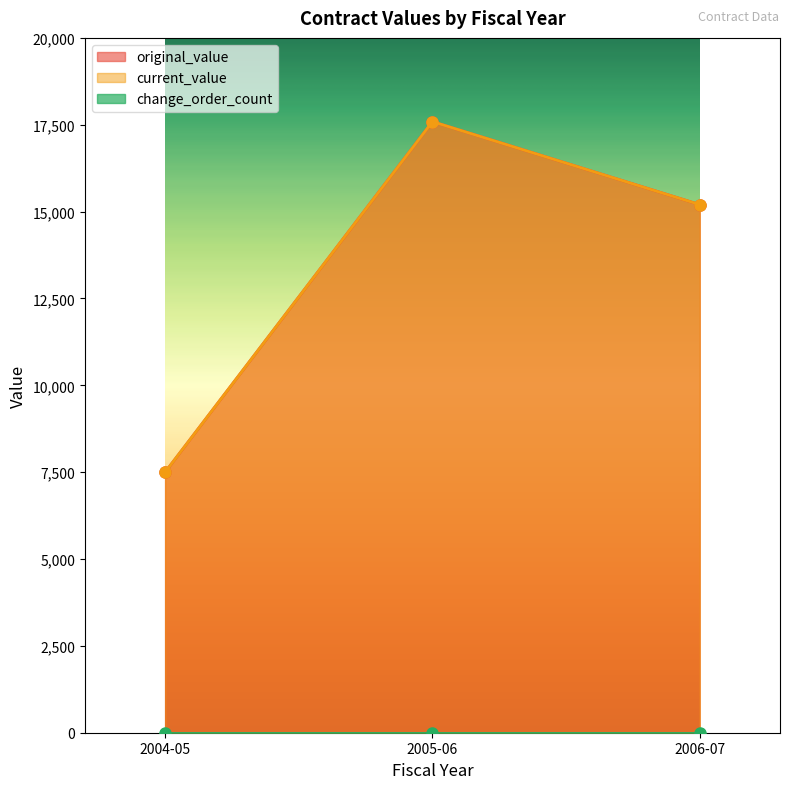

What is the difference between the maximum and second lowest values in the original_value series?

2389.1